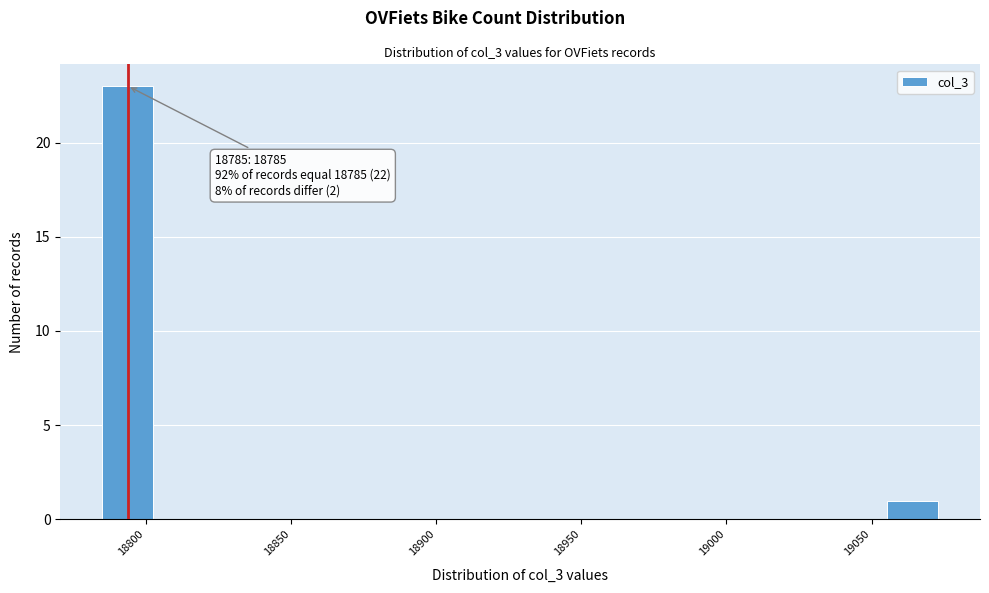

Over which range of the x-axis is the bar tallest?

18785 to 18805